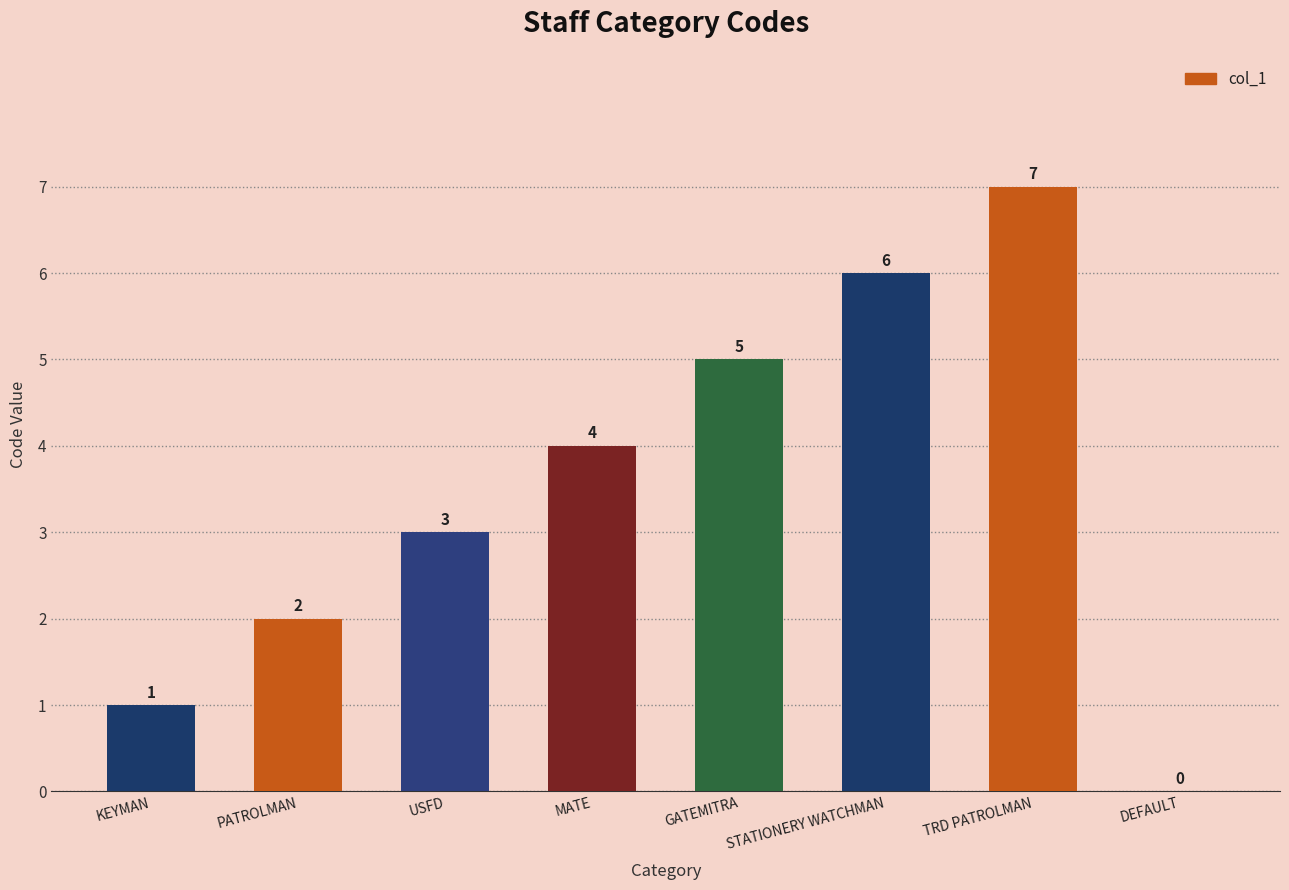

What is the change in value from STATIONERY WATCHMAN to DEFAULT?

-6